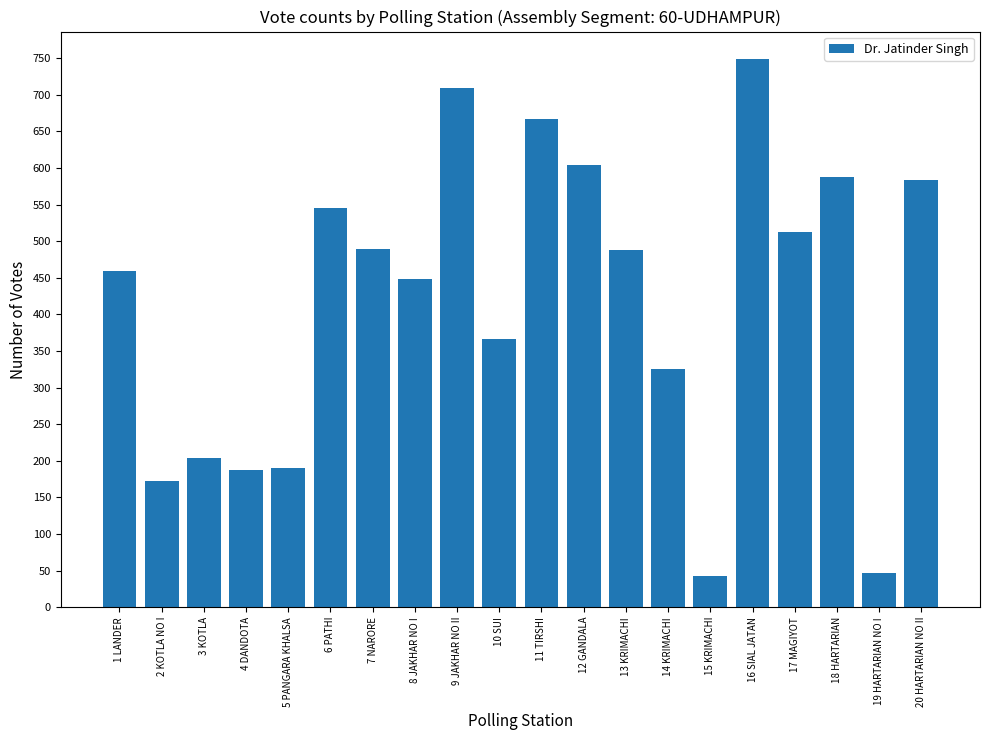

Is it true that the value at 9 JAKHAR NO II is 1040?

False